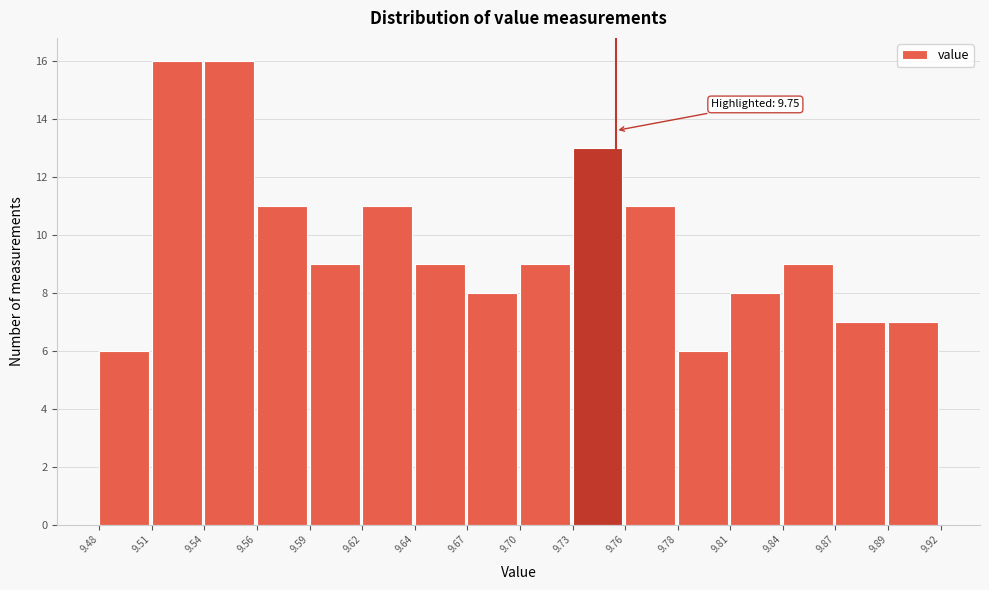

Reading left to right, list all the values displayed in this chart.

9.48=6	9.51=16	9.54=16	9.56=11	9.59=9	9.62=11	9.64=9	9.67=8	9.70=9	9.73=13	9.76=11	9.78=6	9.81=8	9.84=9	9.87=7	9.89=7